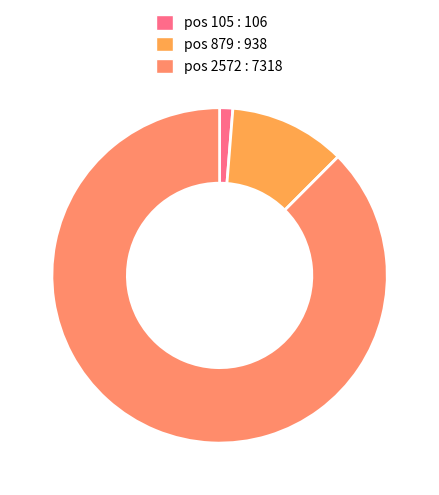

Rank the categories by value from highest to lowest.

pos 2572 : 7318, pos 879 : 938, pos 105 : 106